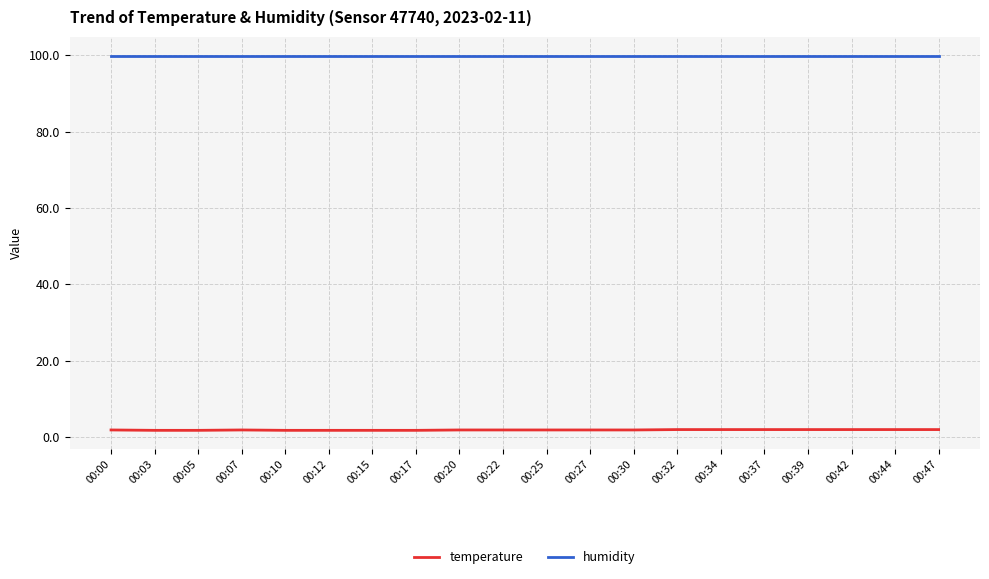

True or false: temperature and humidity cross at least once.

False